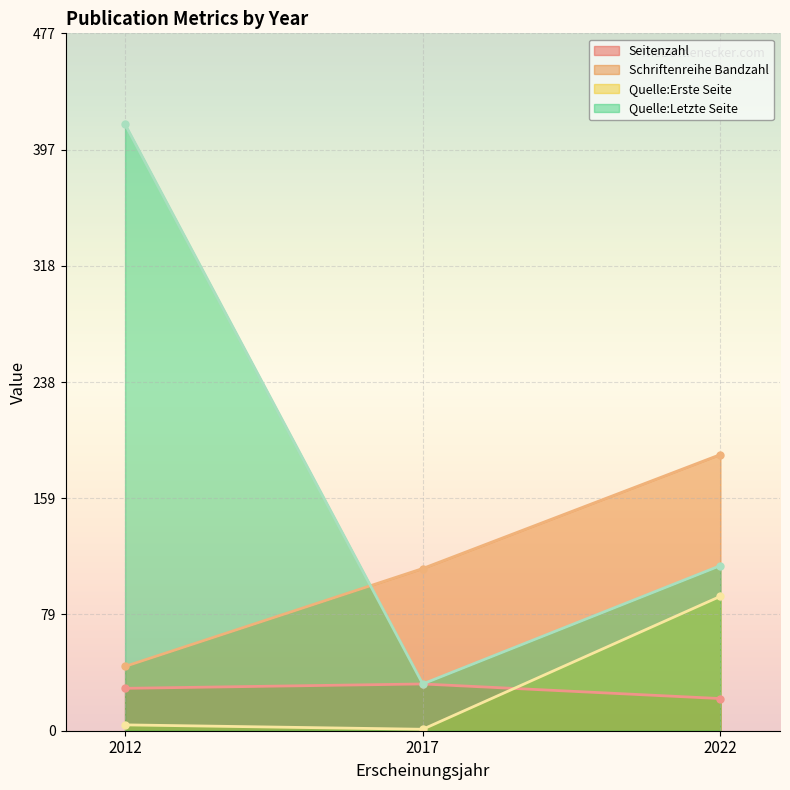

How many values in the Quelle:Letzte Seite series are below 113?

1